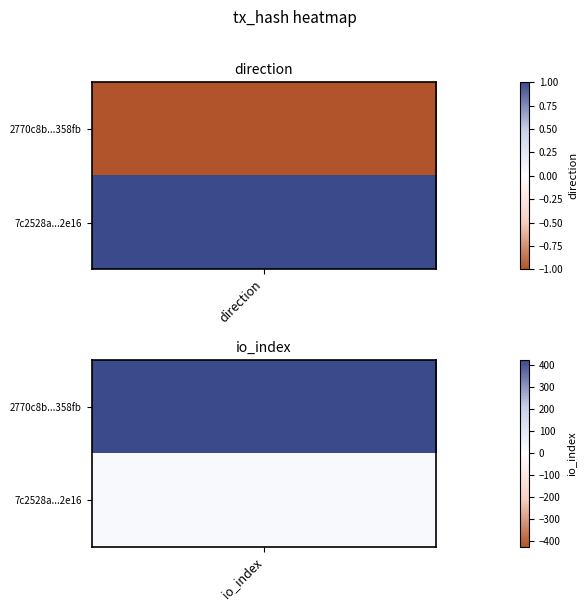

What is the difference between the 7c2528a8eb1bc11476a4f2aface751c55362e16 values at 1 and 0?

24